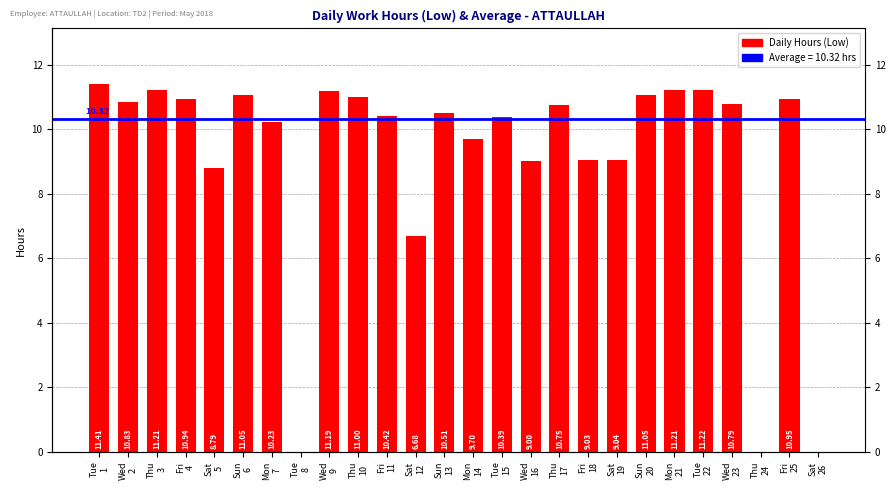

Rank the categories by value from lowest to highest.

8, 24, 26, 12, 5, 16, 18, 19, 14, 7, 15, 11, 13, 17, 23, 2, 4, 25, 10, 6, 20, 9, 3, 21, 22, 1